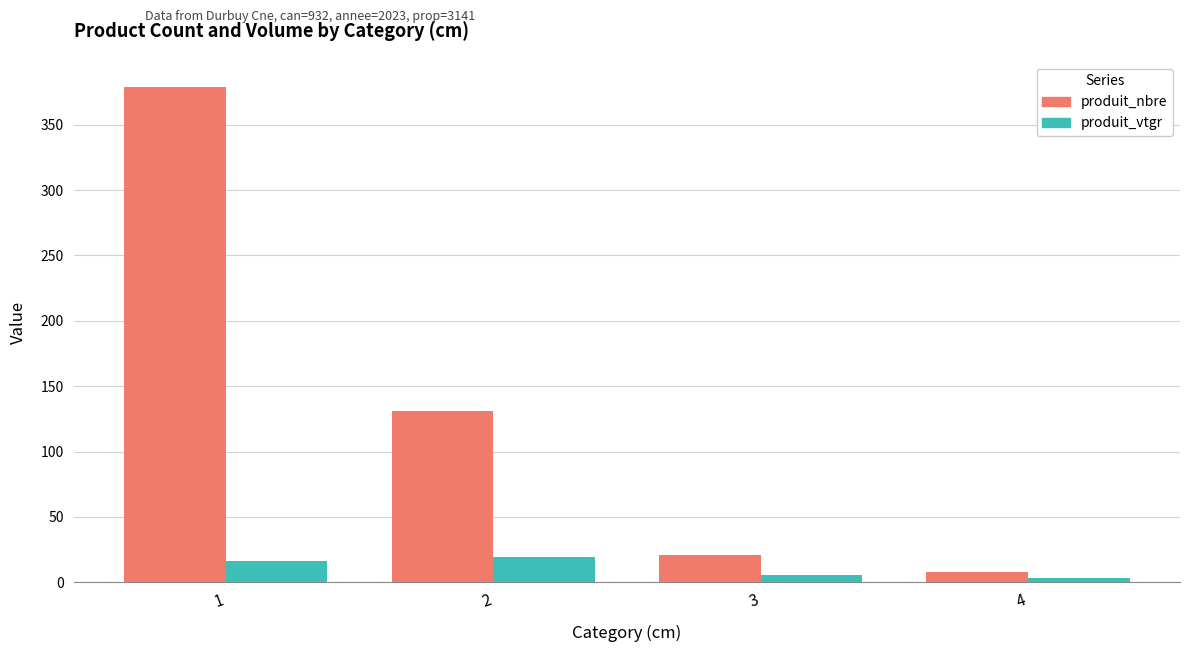

How many values in the produit_vtgr series are below 16?

2